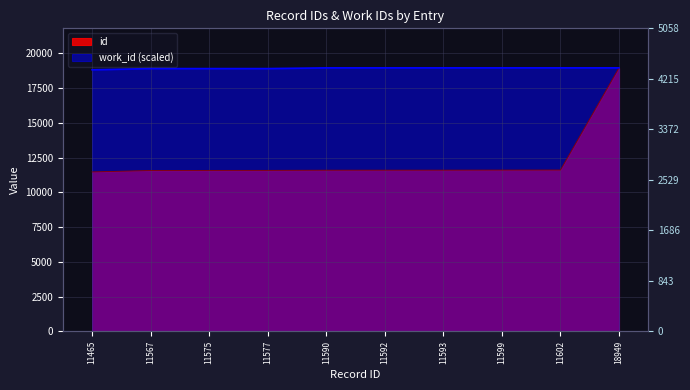

What is the average value of the id series?

12310.9